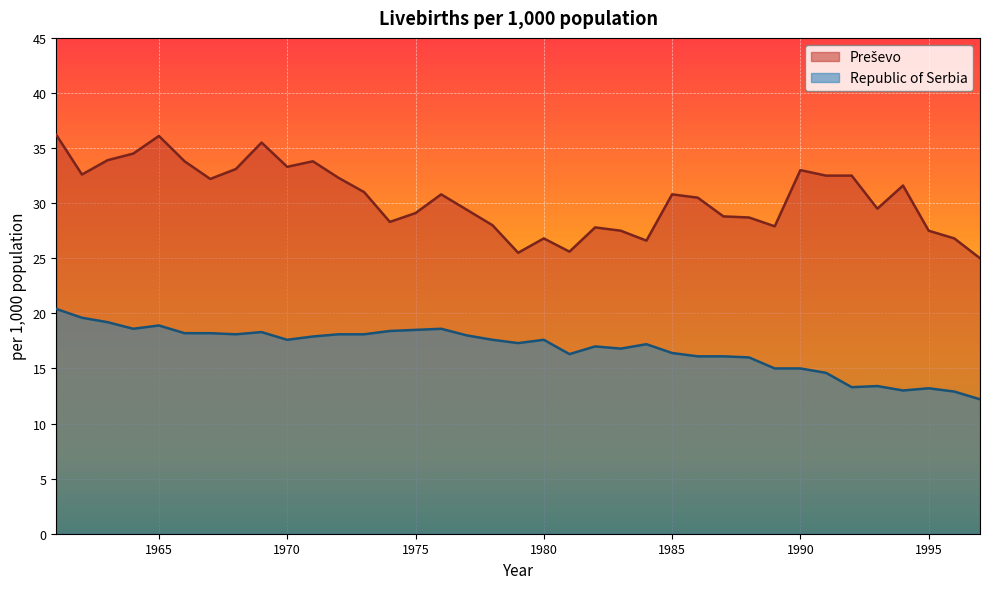

The value of Preševo at 1996 is 12.4. True or false?

False